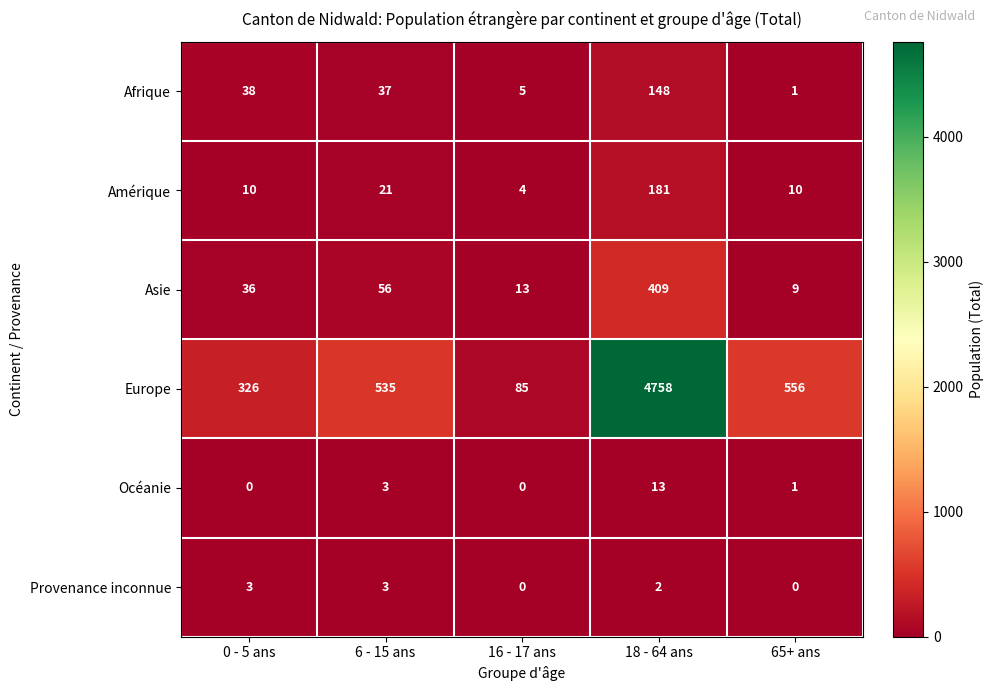

At which label does Océanie first exceed 1?

6 - 15 ans